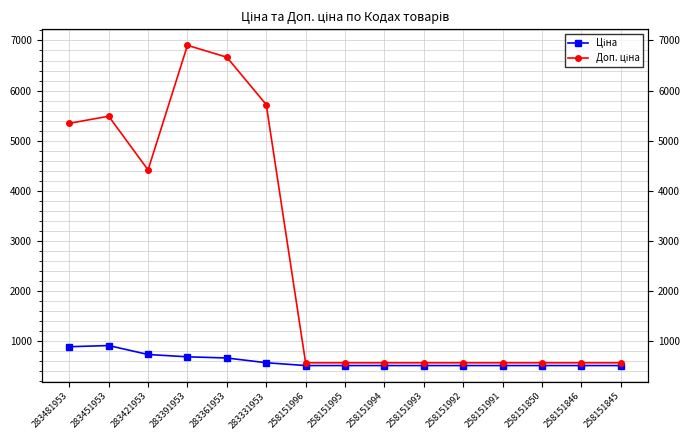

How many interior local valleys does the Доп. ціна series have?

1